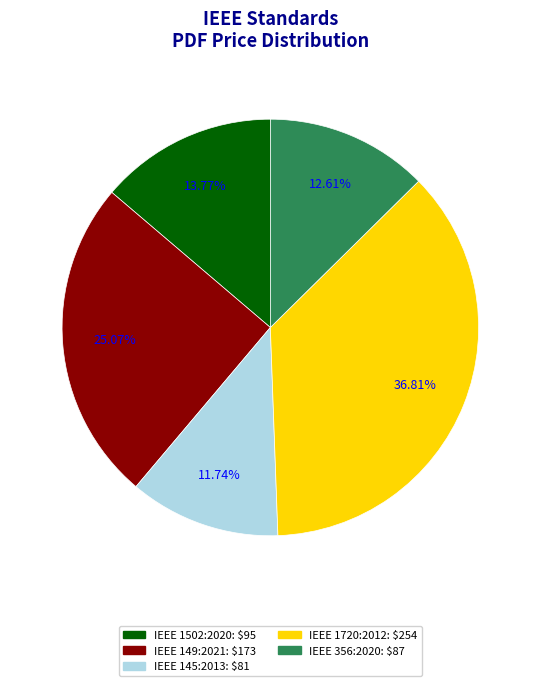

Is IEEE 145:2013 the majority of the pie?

No